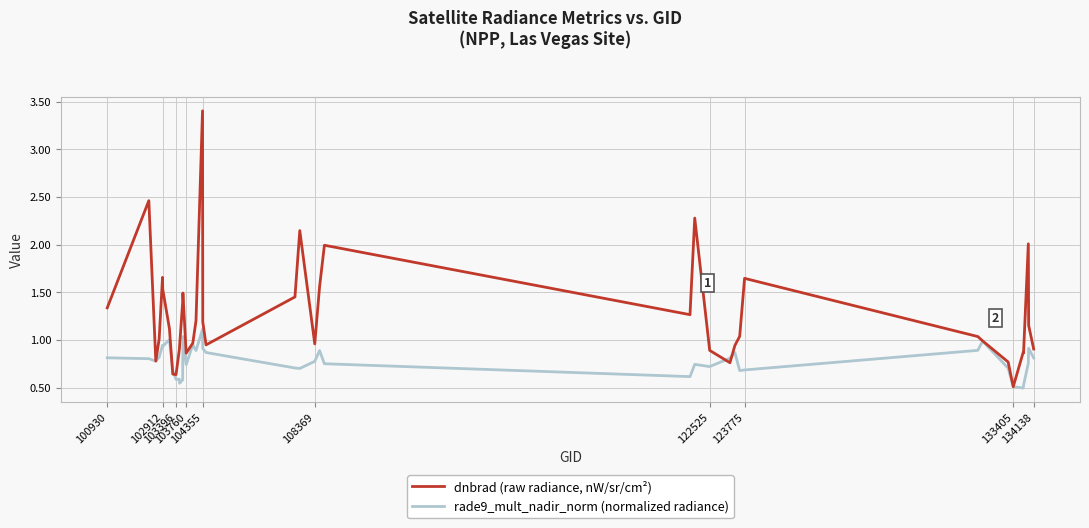

Which series has the largest range (max minus min)?

dnbrad (raw radiance, nW/sr/cm²)